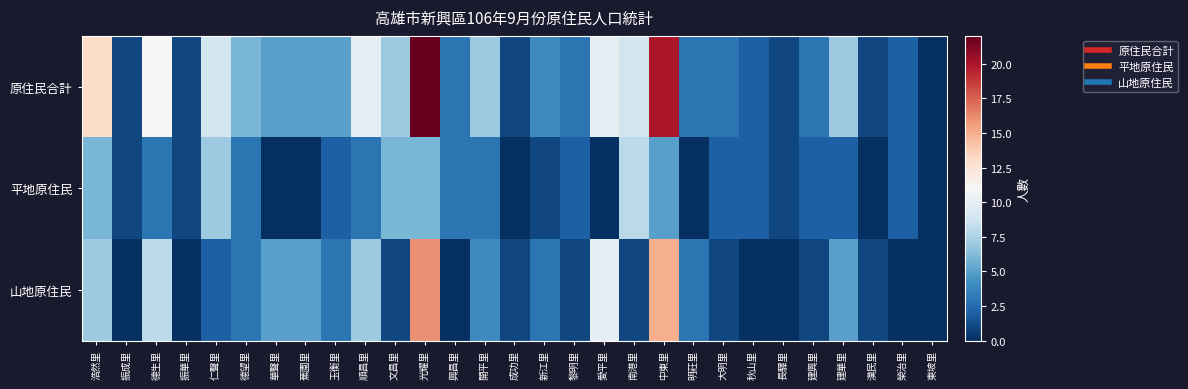

List the series in order of their peak value, lowest first.

平地原住民, 山地原住民, 原住民合計